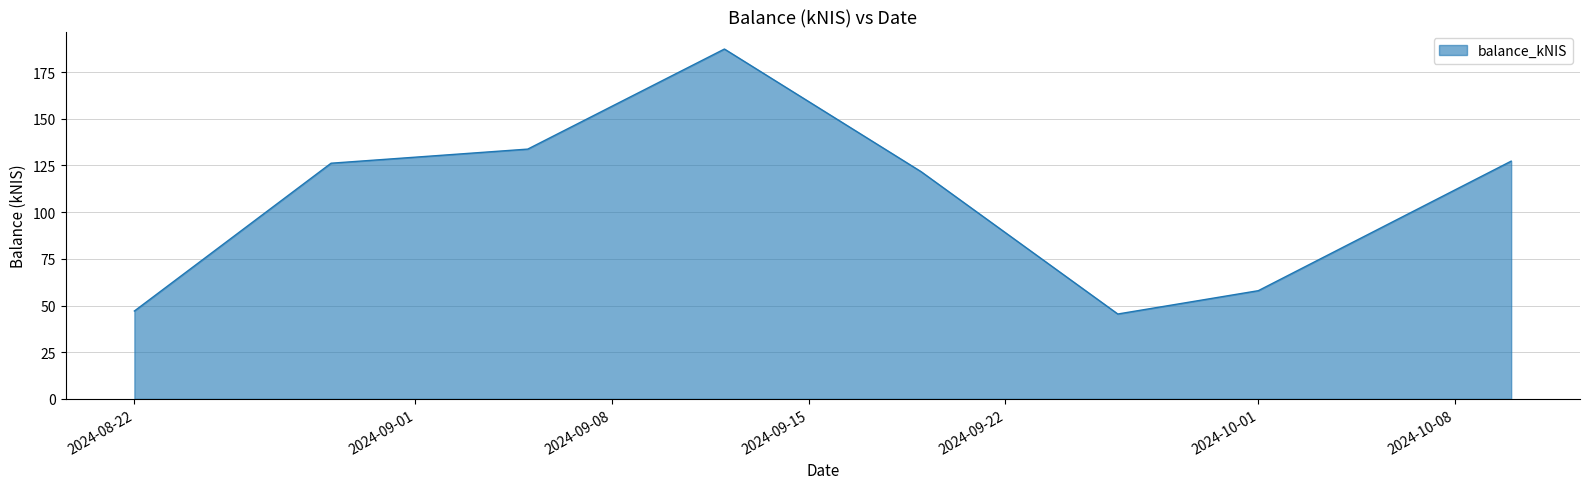

What is the maximum value shown in the chart?

187.4